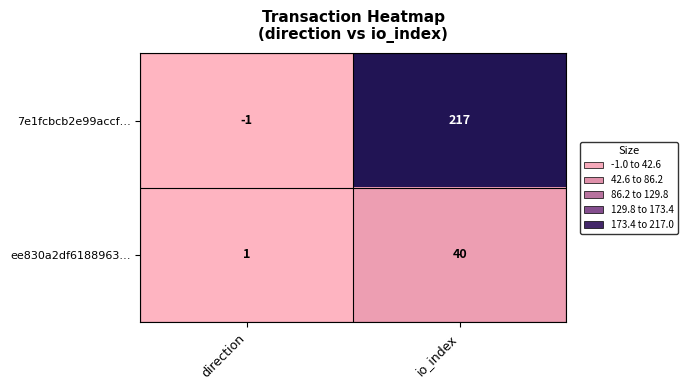

At which category is the sum across all series the highest?

io_index